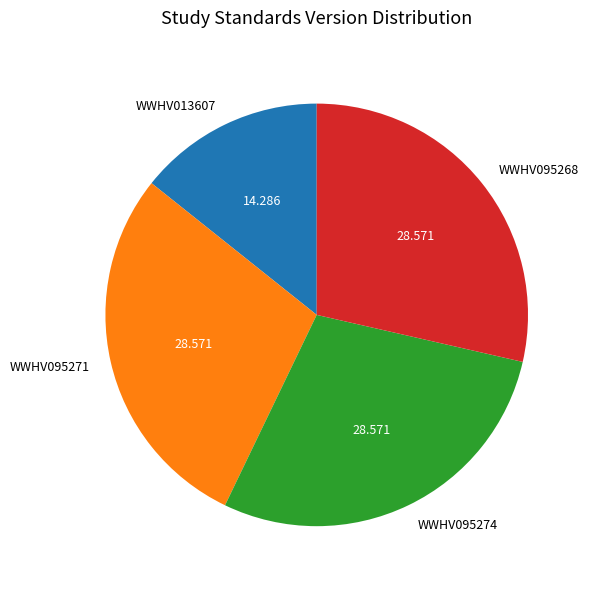

How many segments does this pie chart have?

4